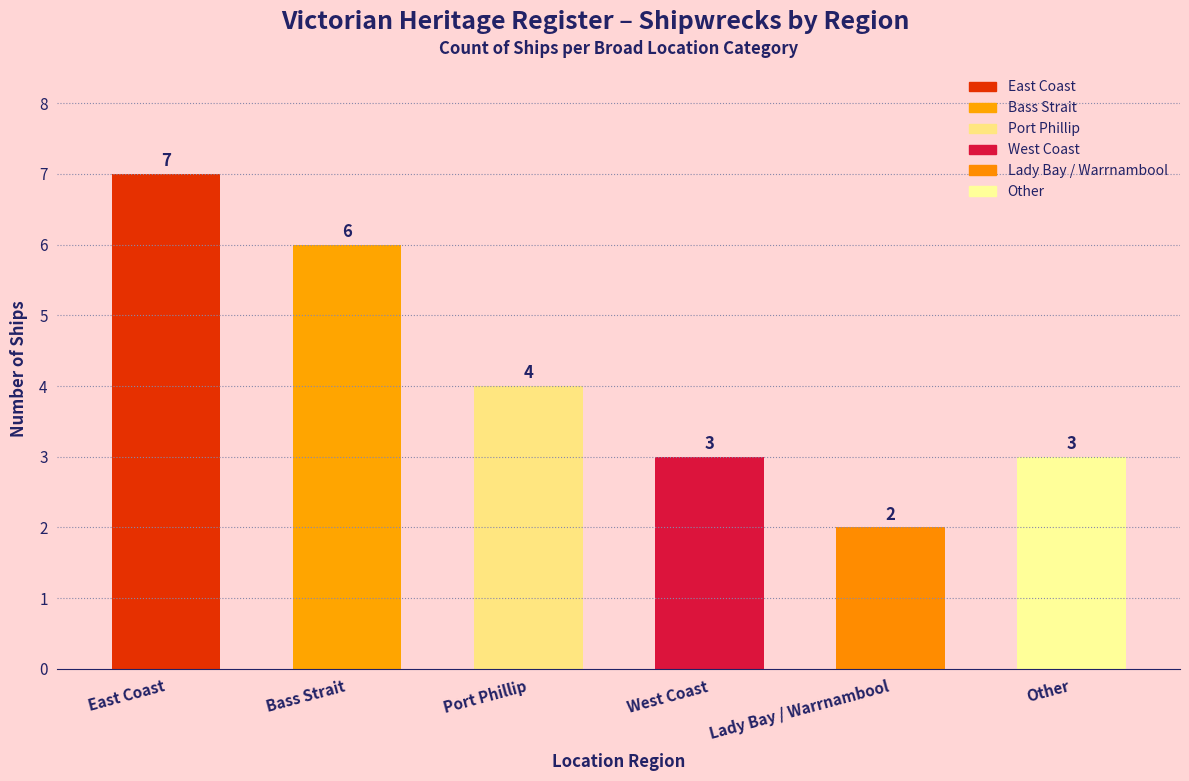

List the labels in order of value, smallest first.

Lady Bay / Warrnambool, West Coast, Other, Port Phillip, Bass Strait, East Coast